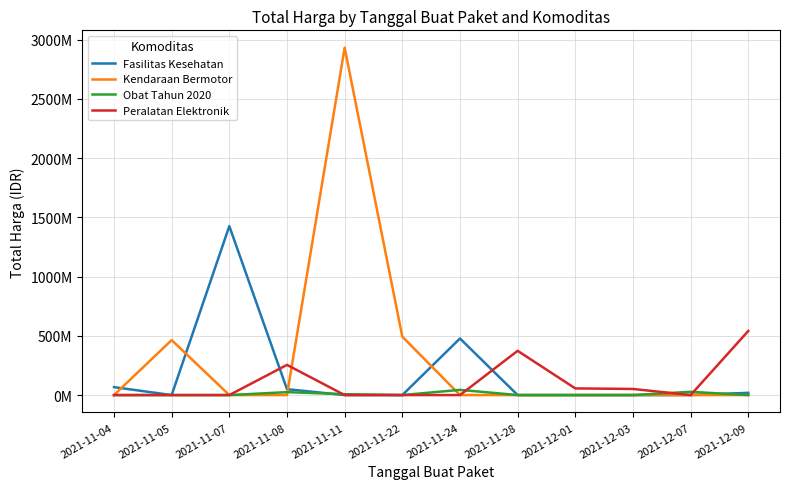

What are all the series names shown in the legend?

Fasilitas Kesehatan, Kendaraan Bermotor, Obat Tahun 2020, Peralatan Elektronik